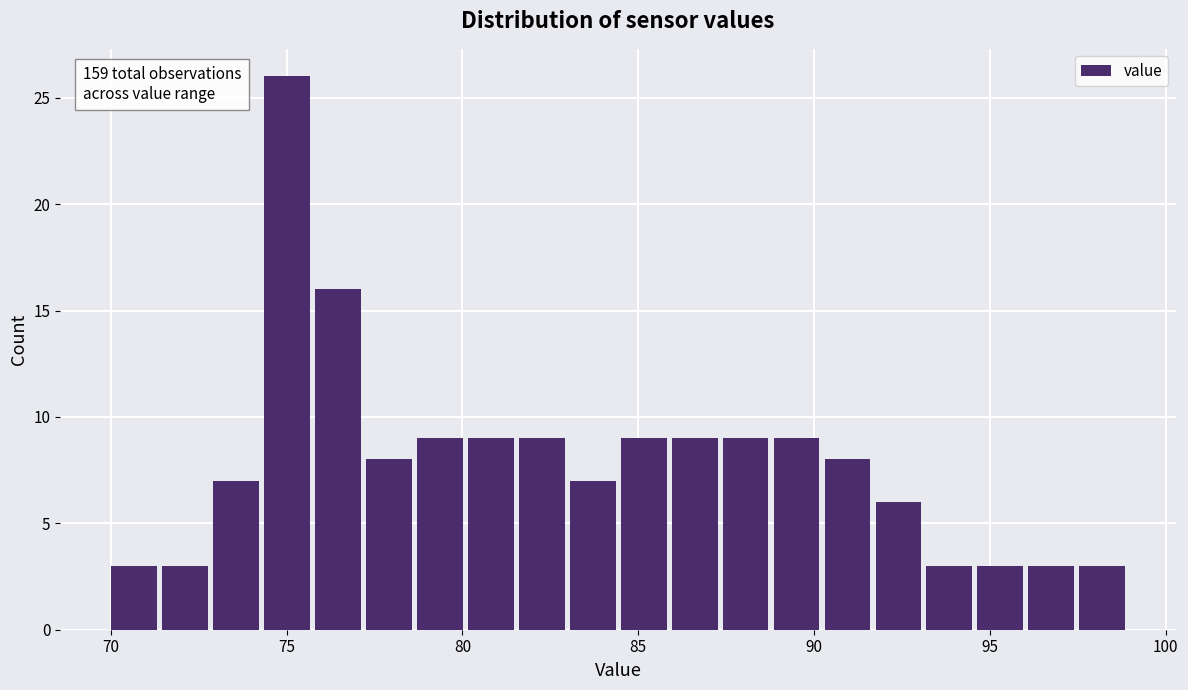

Around what value on the x-axis is the tallest bar? Give the approximate position of its centre, as read against the axis.

75.0